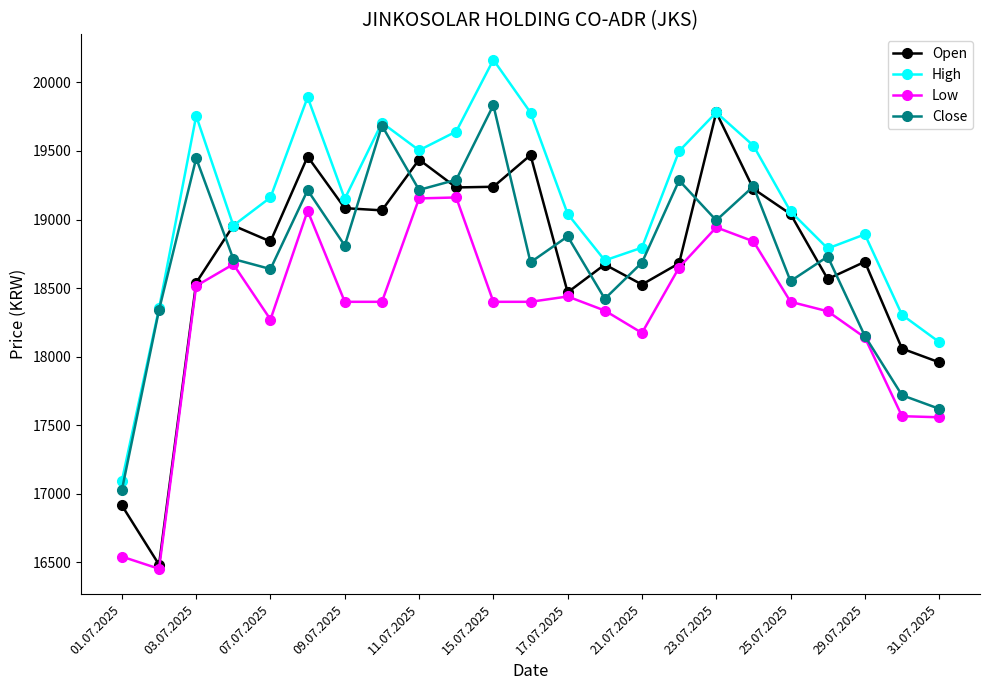

What is the difference between the maximum and minimum values in the Open series?

3298